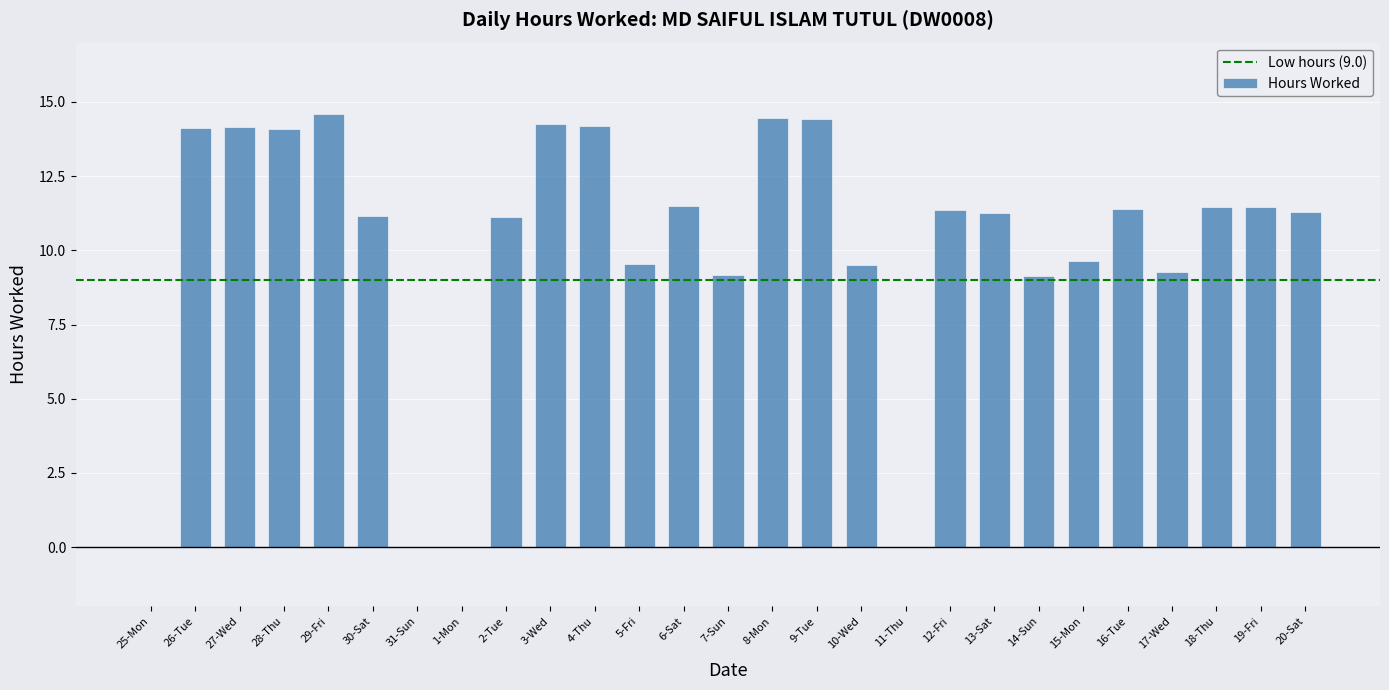

The chart shows a value of 15.8 at 30-Sat. True or false?

False